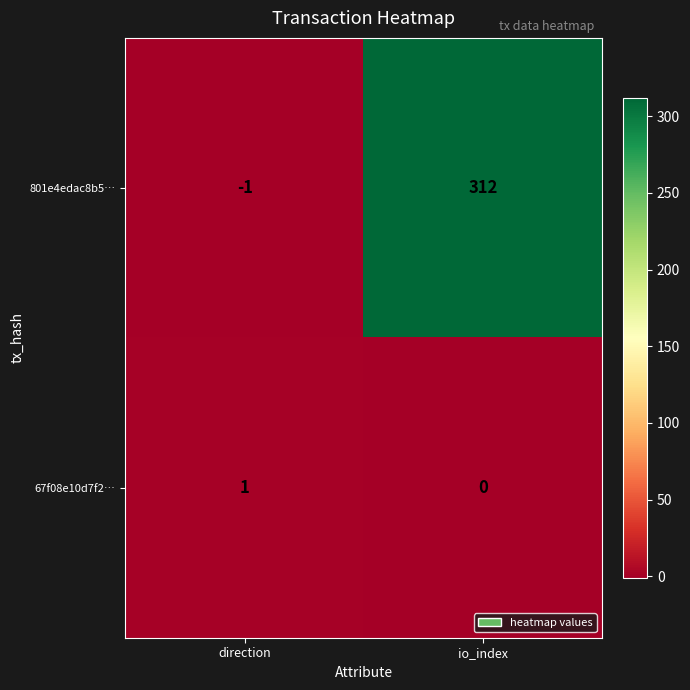

Which label corresponds to the smallest value in the chart?

direction